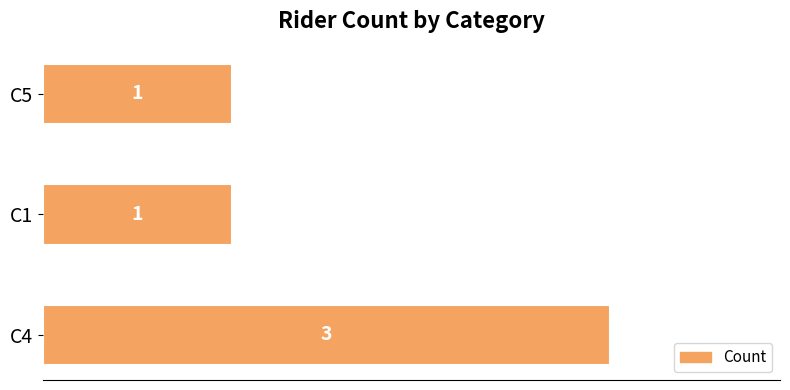

Reading bottom to top, transcribe all the data shown in this chart.

C4=3	C1=1	C5=1